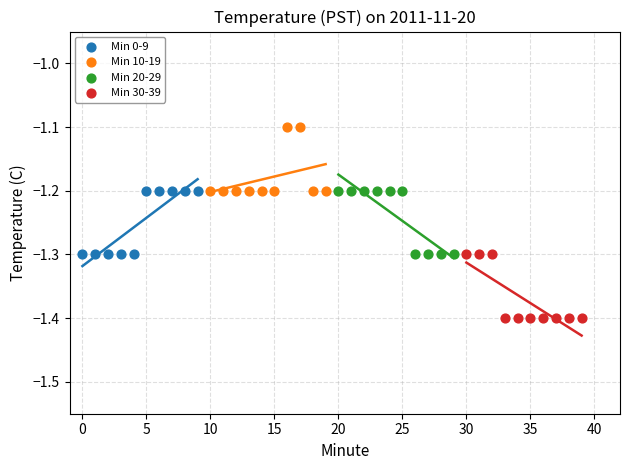

What are all the series names shown in the legend?

Min 0-9, Min 10-19, Min 20-29, Min 30-39